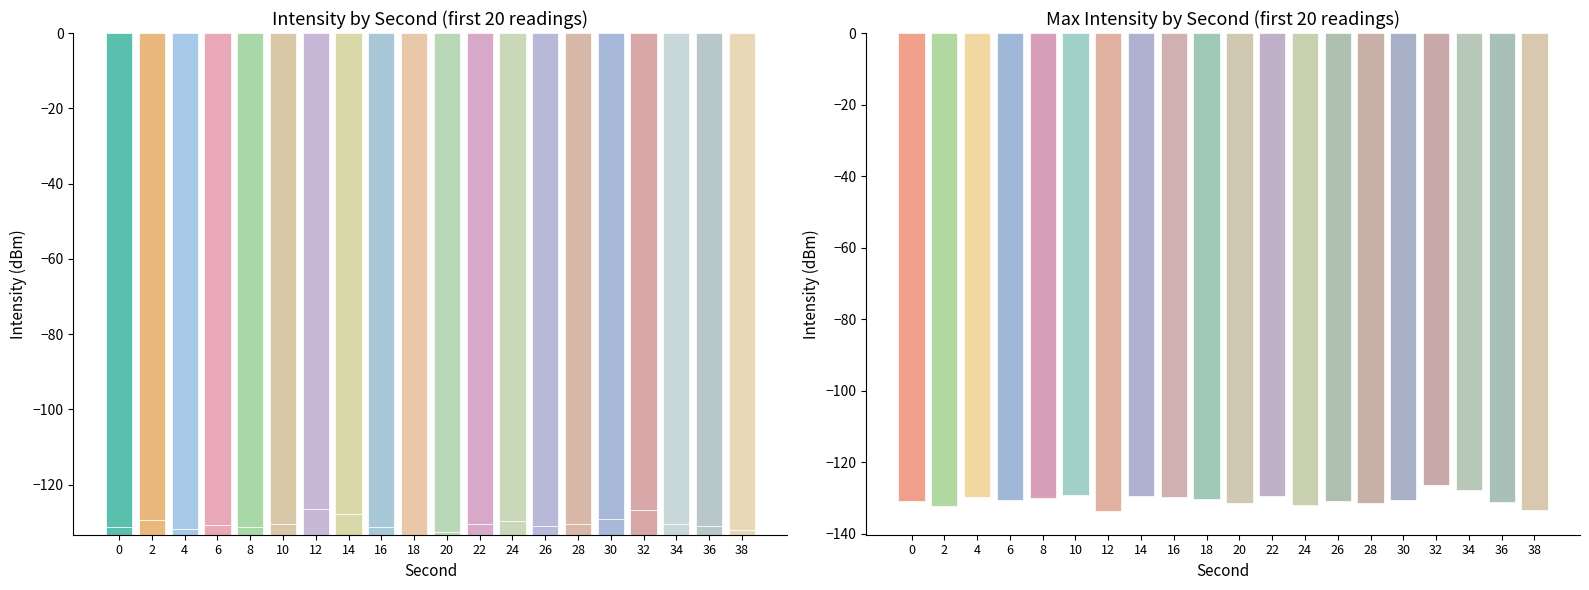

How many values in the Intensity readings series exceed -130?

6